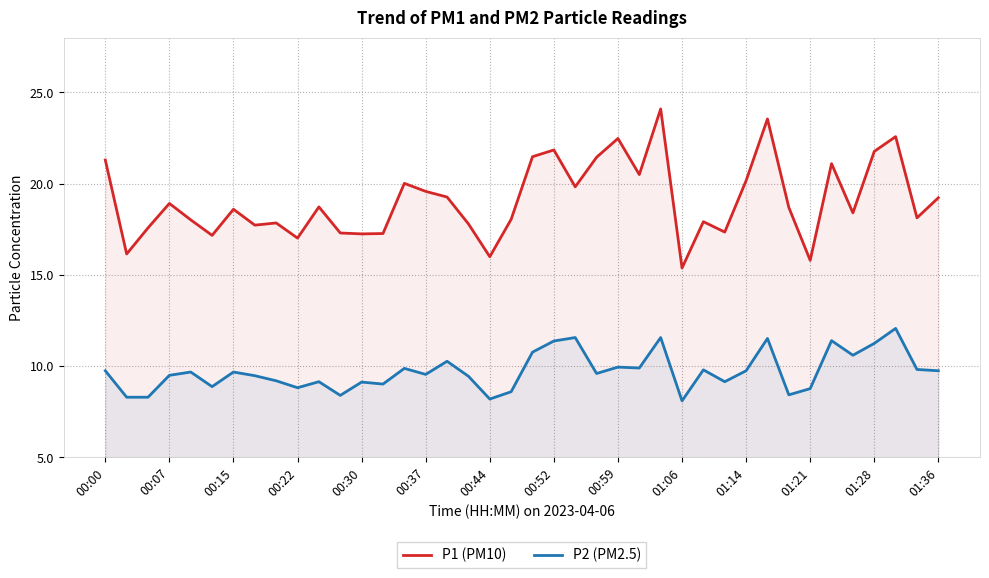

At how many categories does at least one series exceed 13?

40